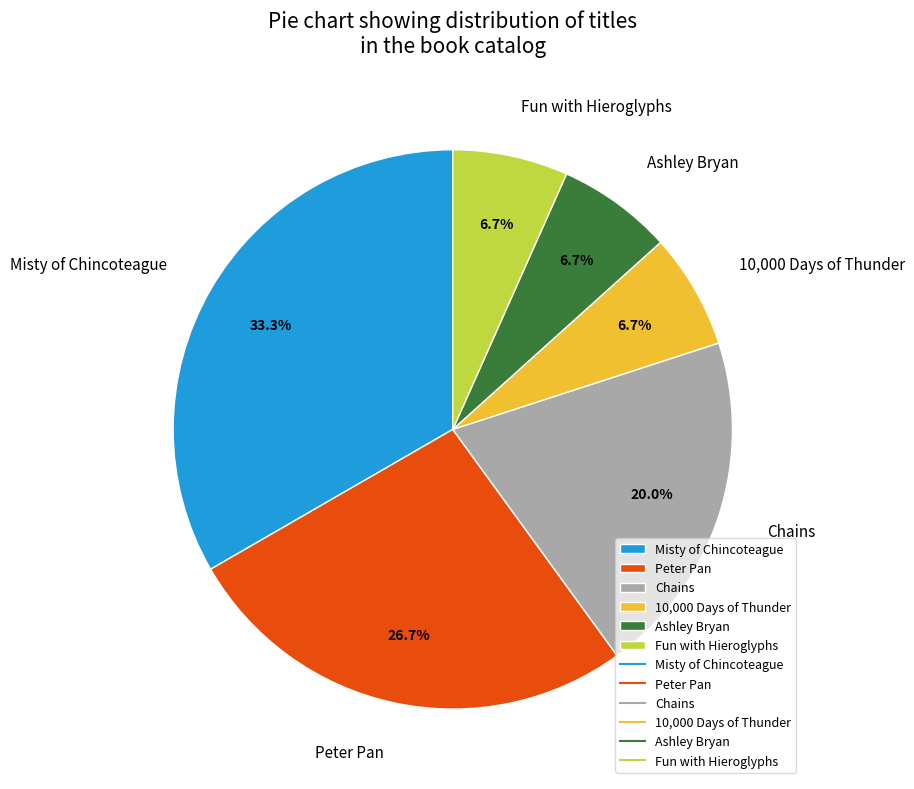

How many segments does this pie chart have?

6